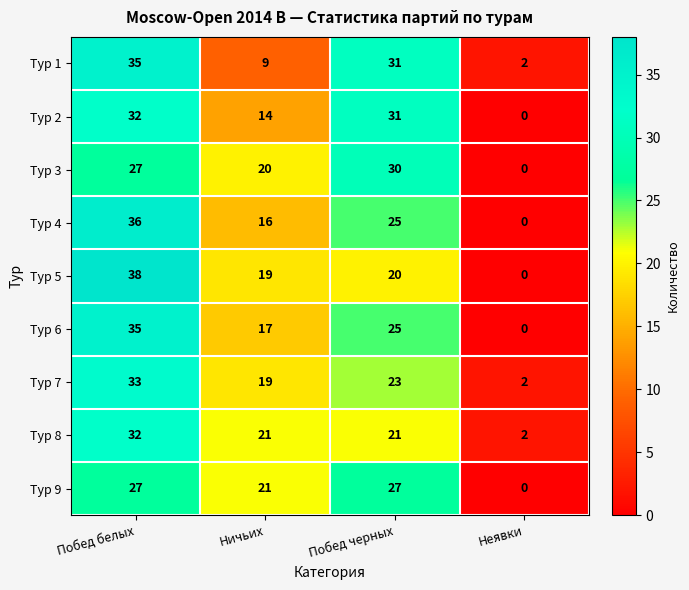

Count the number of categories in the chart.

4